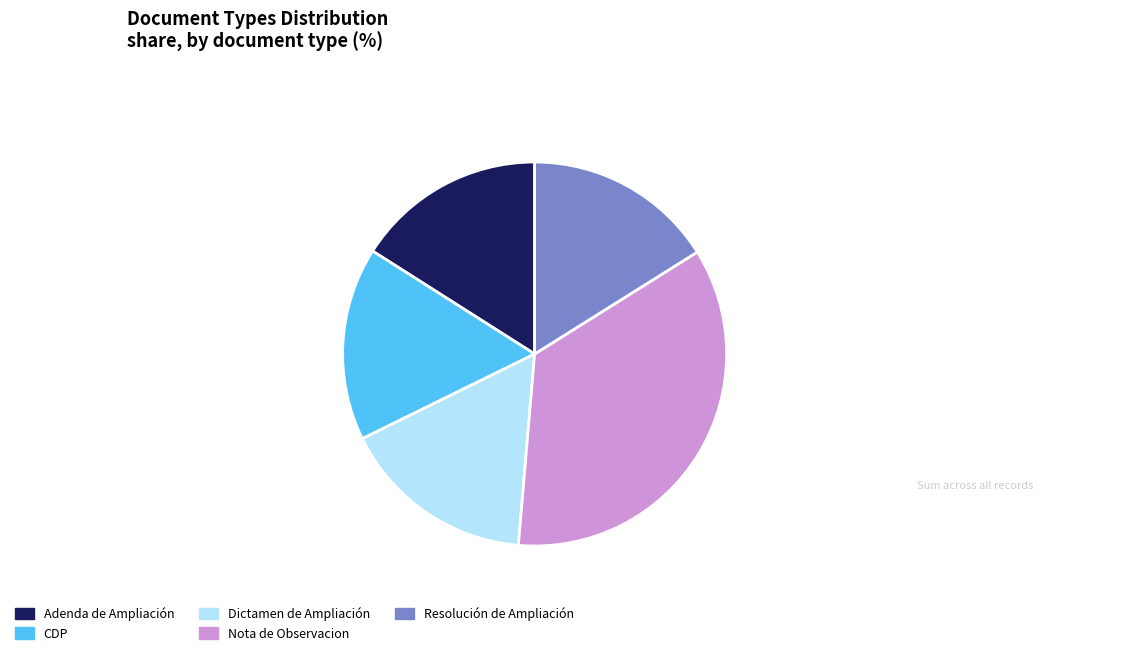

What is the ratio of the value at Adenda de Ampliación to the value at Dictamen de Ampliación?

1.0